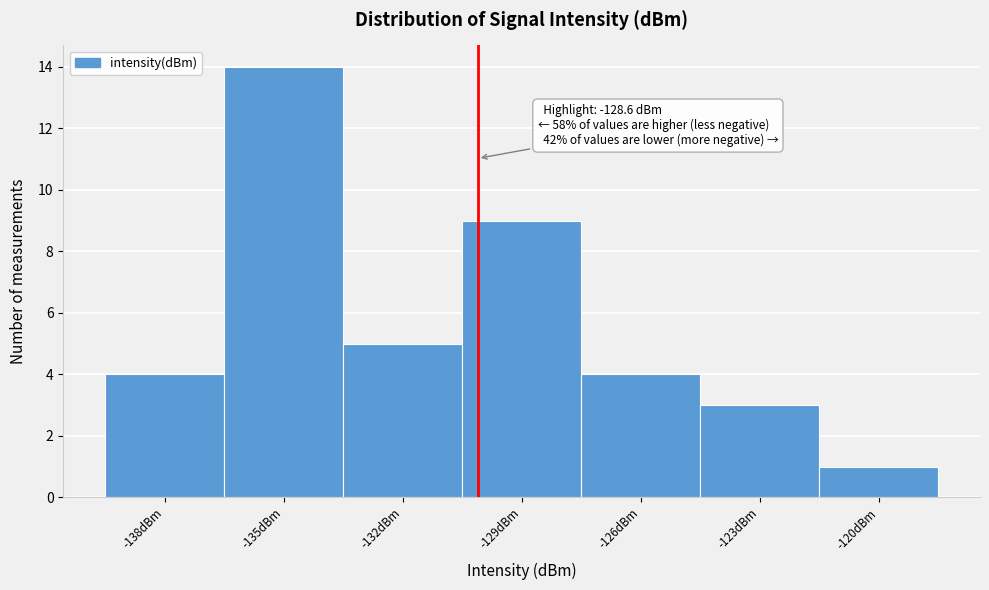

Reading left to right, list all the values displayed in this chart.

-138dBm=4	-135dBm=14	-132dBm=5	-129dBm=9	-126dBm=4	-123dBm=3	-120dBm=1